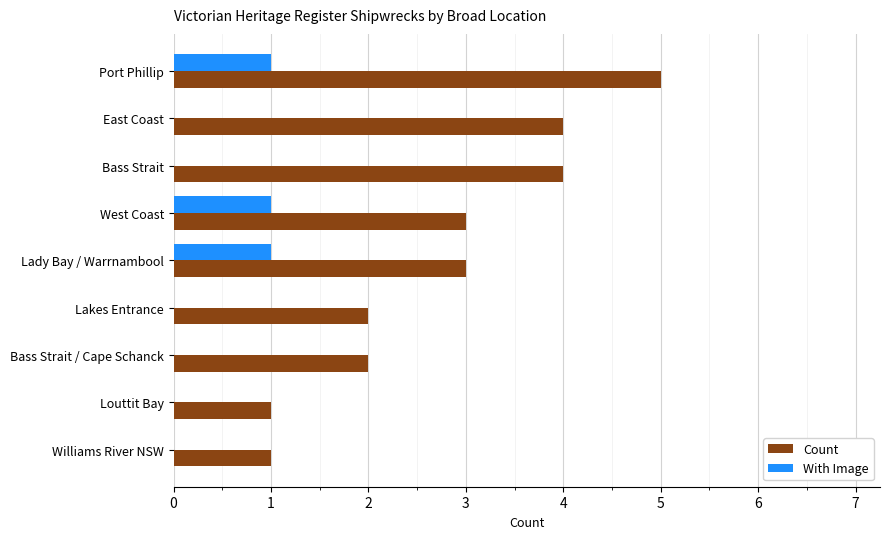

Which series has the largest total across all categories?

Count